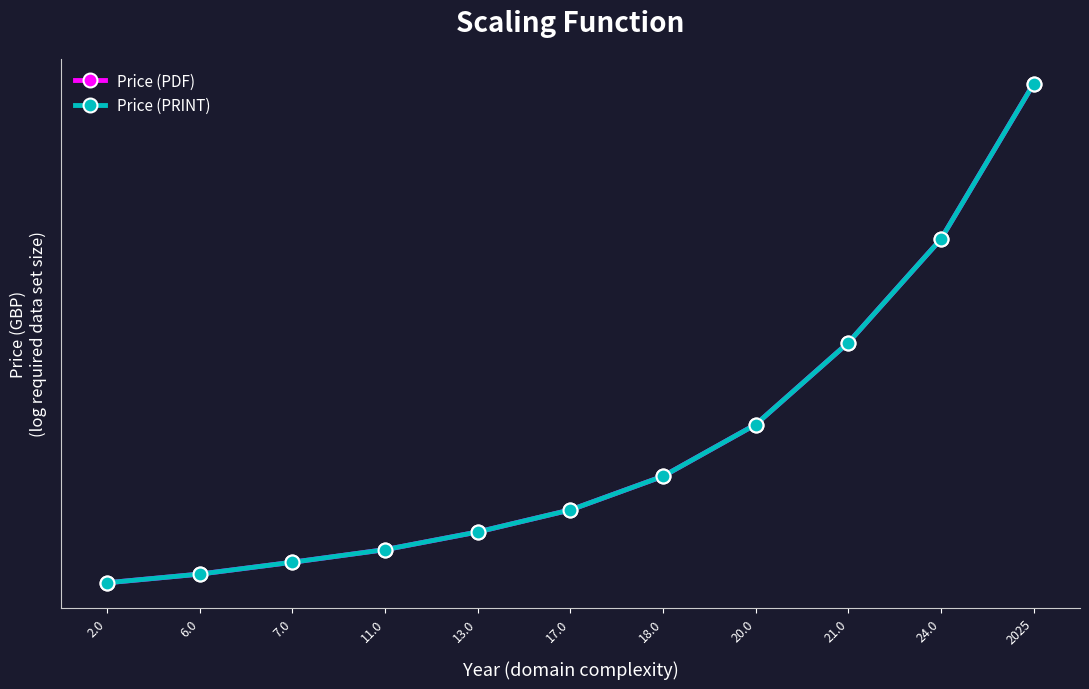

What is the total value across all series at 13.0?

96.3